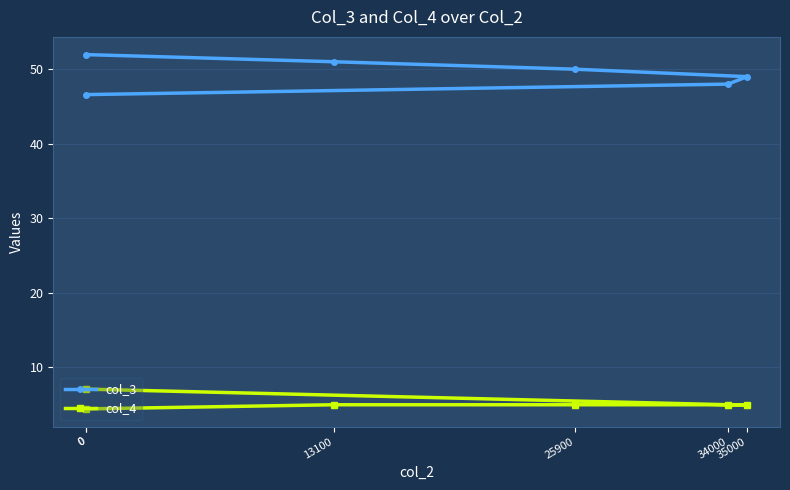

The col_3 series shows 48.0 at 34000. True or false?

True